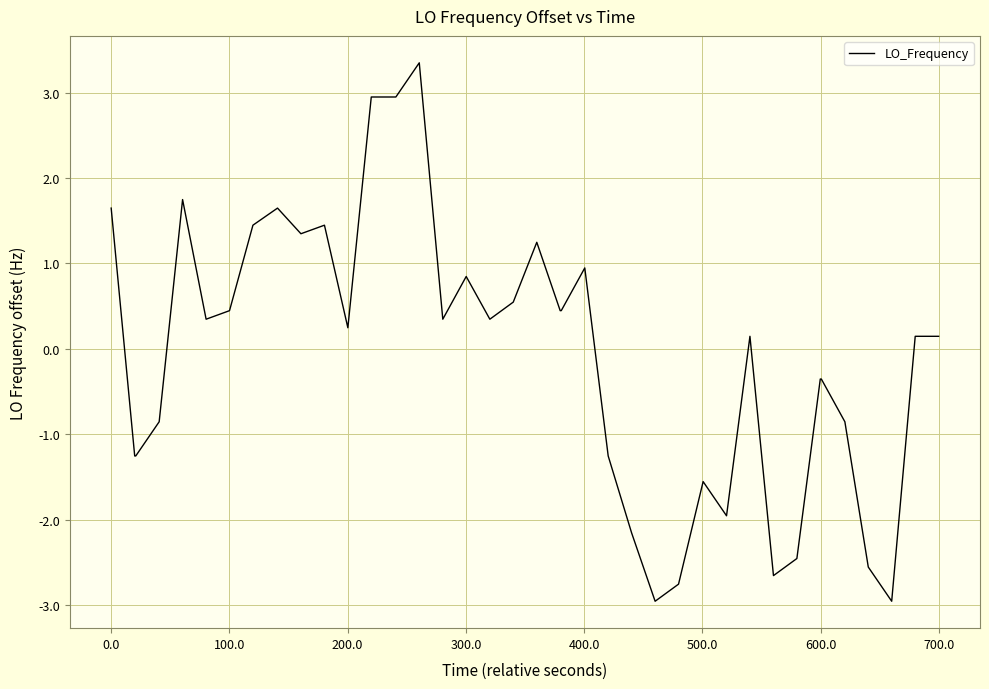

What is the difference between the maximum and minimum values?

6.3